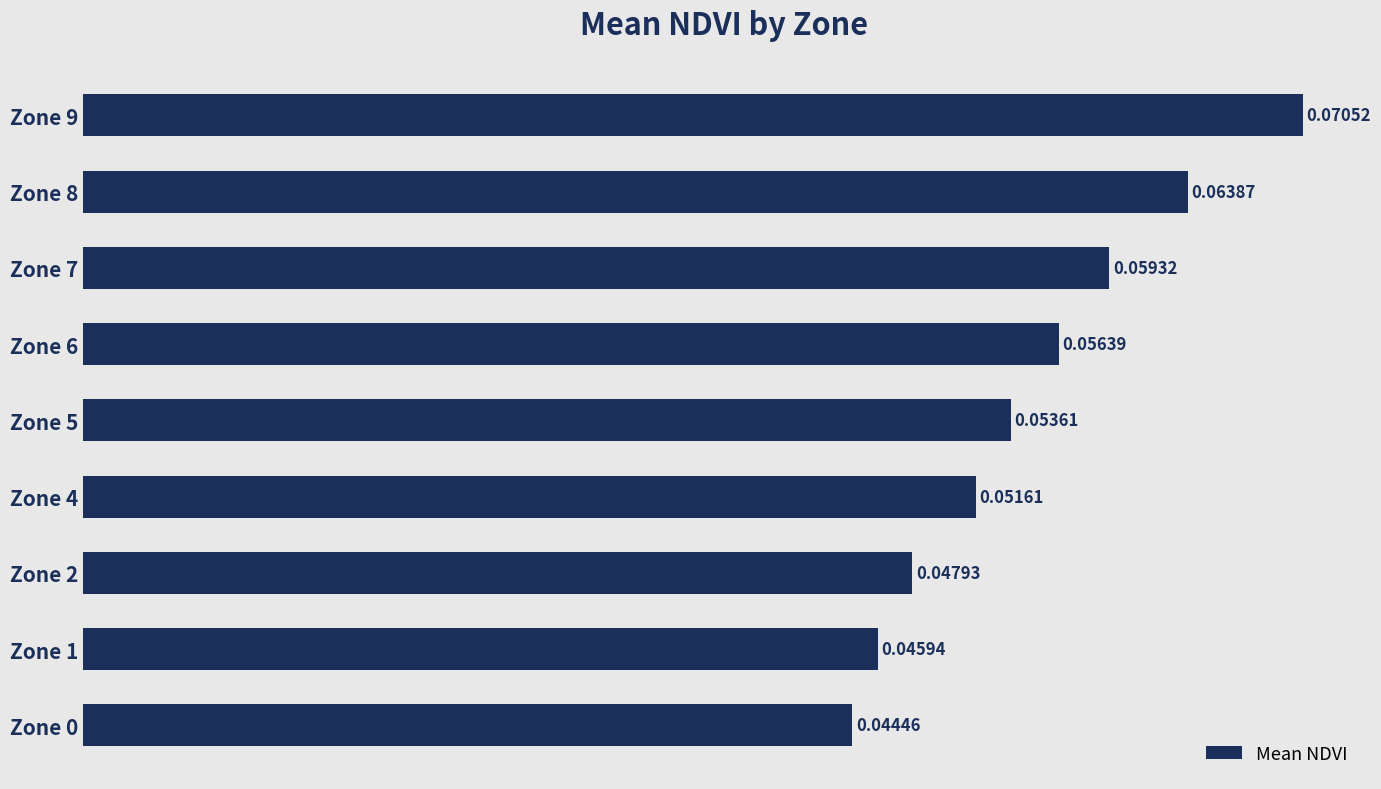

Between Zone 5 and Zone 7, which is larger?

Zone 7